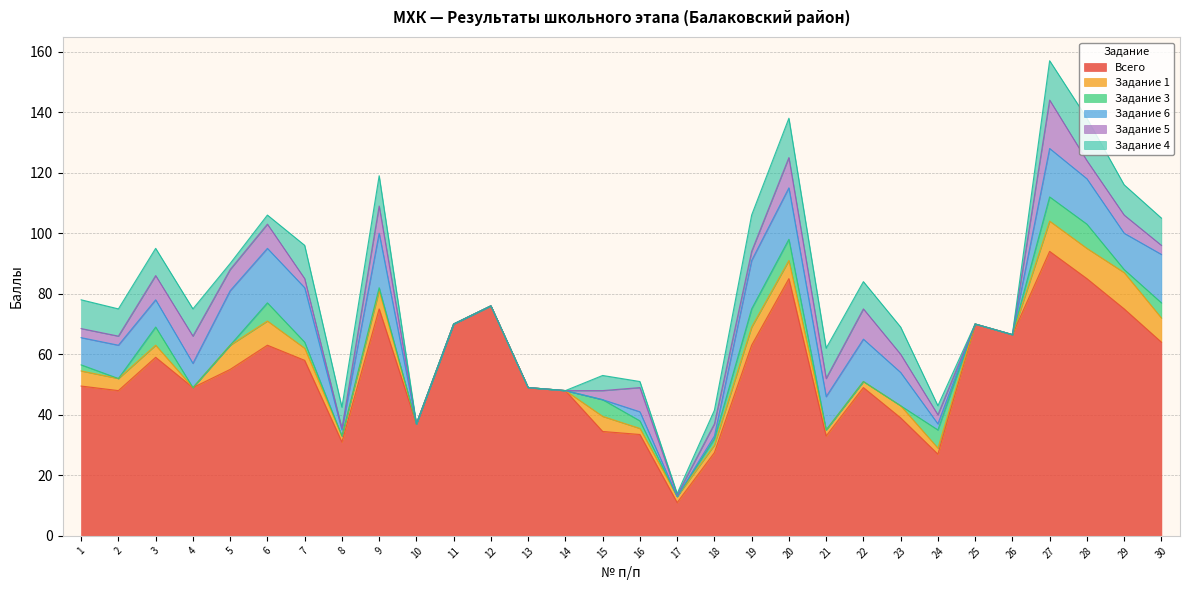

Which series changed the most between 25 and 28?

Всего